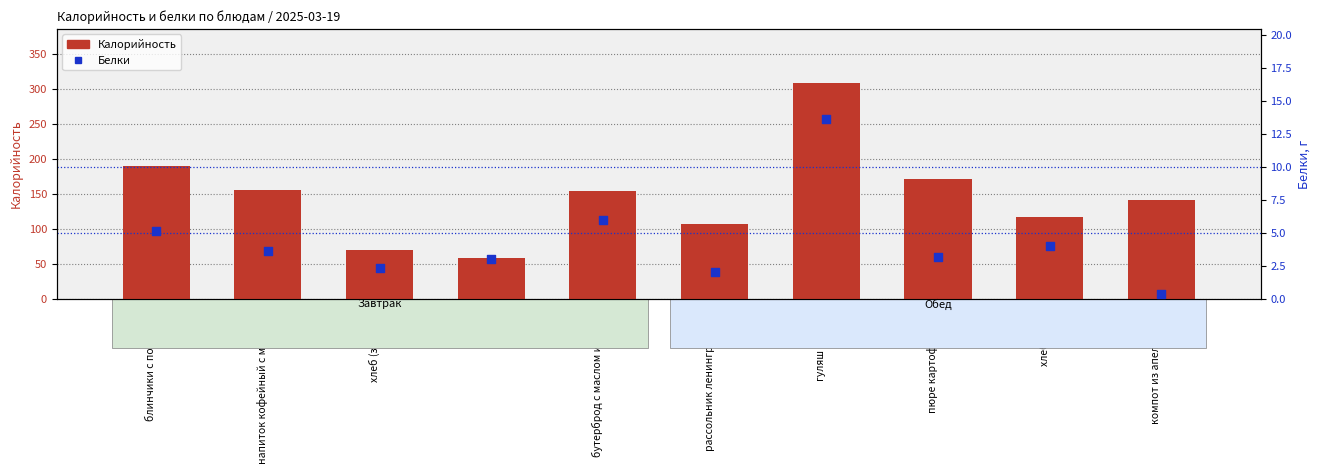

What are all the series names shown in the legend?

Калорийность, Белки